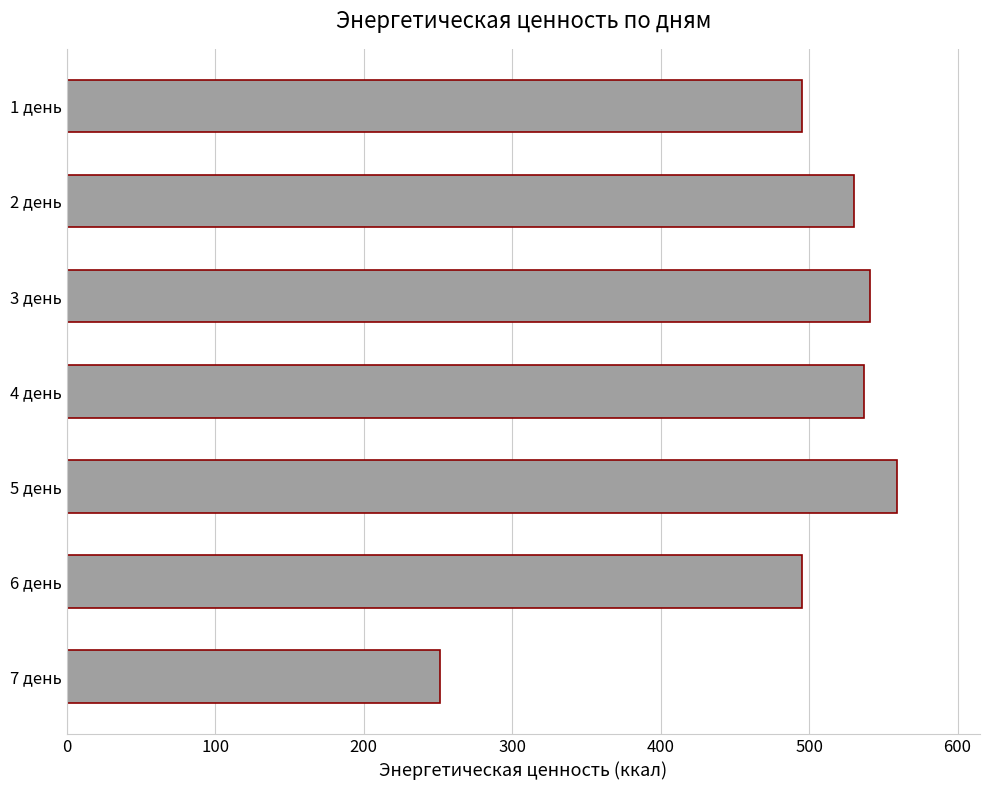

How many distinct data groups are displayed?

1